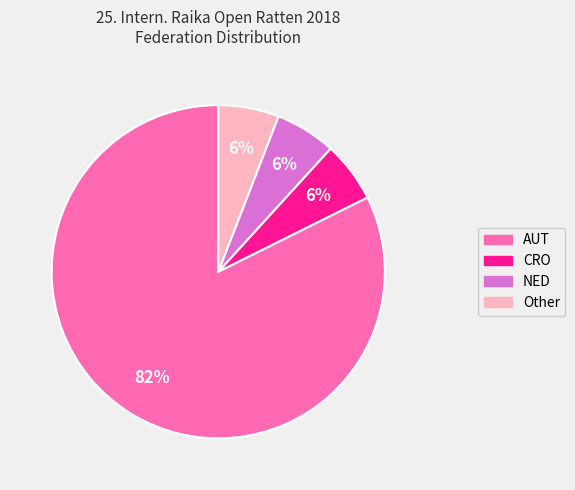

How many slices are in this pie chart?

4